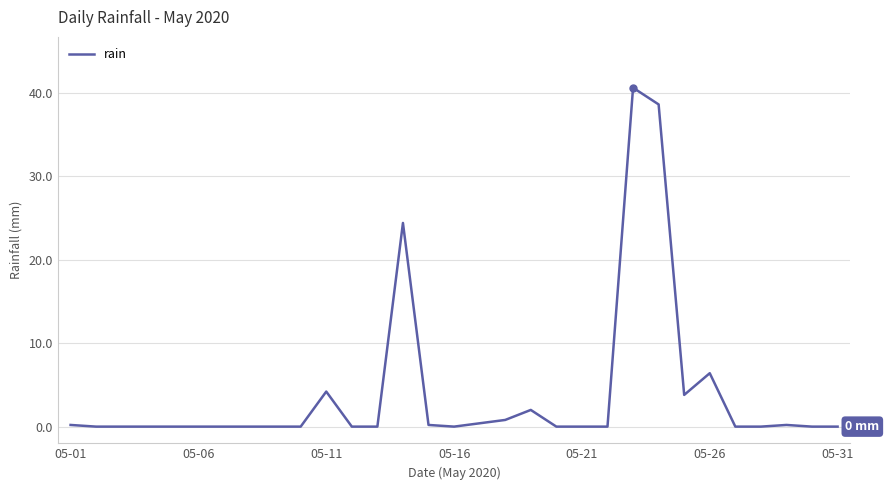

What is the difference between the maximum and minimum values?

40.6